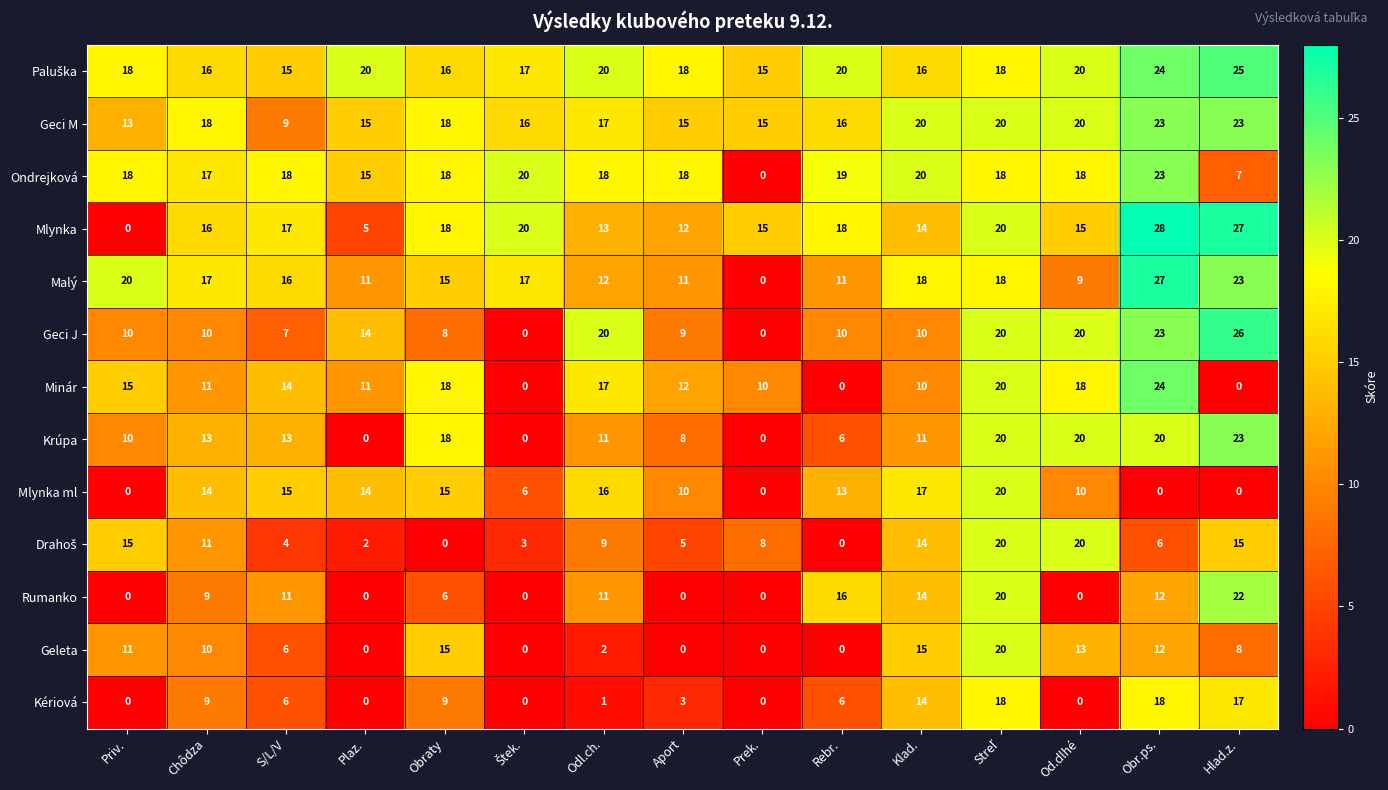

Where is Geci J nearest to the value 13?

Plaz.